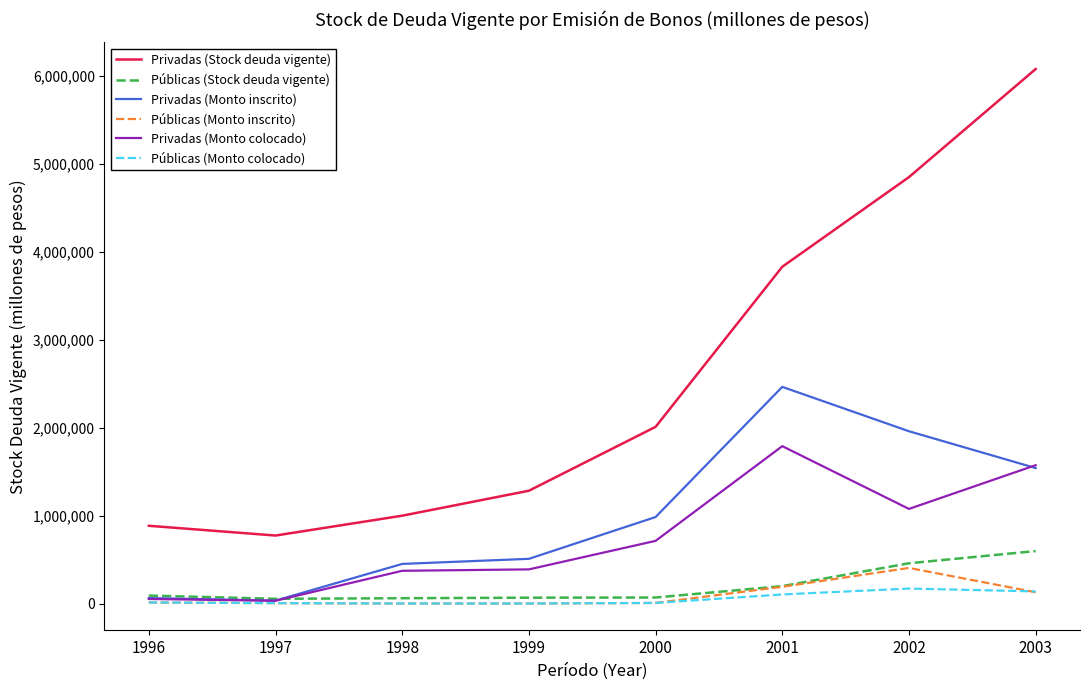

True or false: Públicas (Stock deuda vigente) has a value of 601072 at 2003.

True